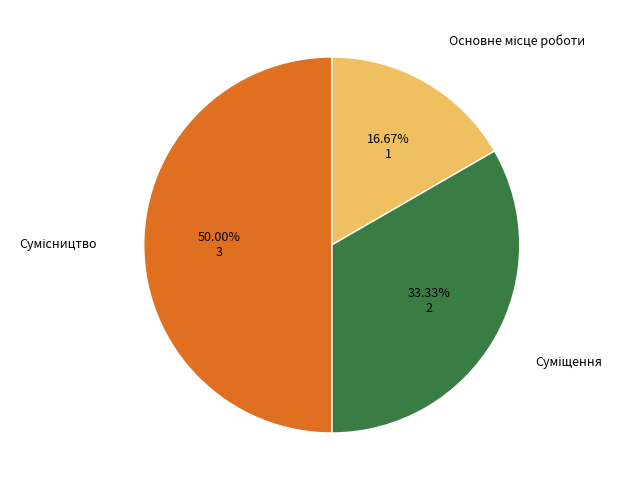

Rank the categories by value from lowest to highest.

Основне місце роботи, Суміщення, Сумісництво